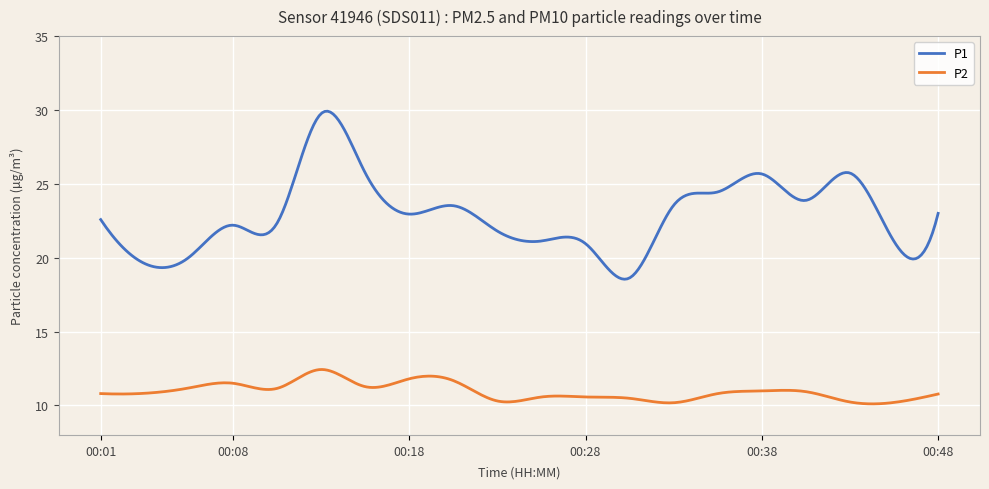

True or false: P2 and P1 intersect in this chart.

False